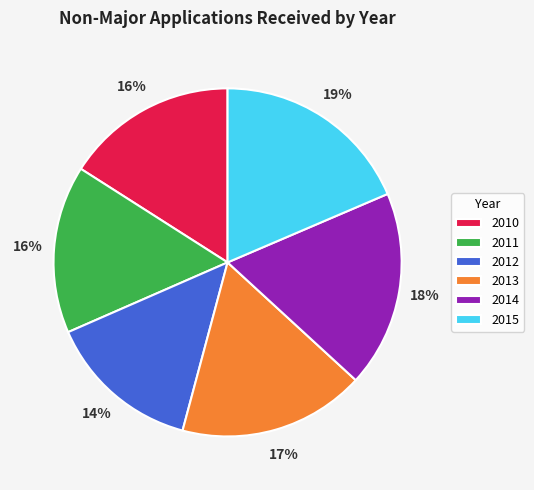

To the nearest percent, what portion does 2012 represent?

14%